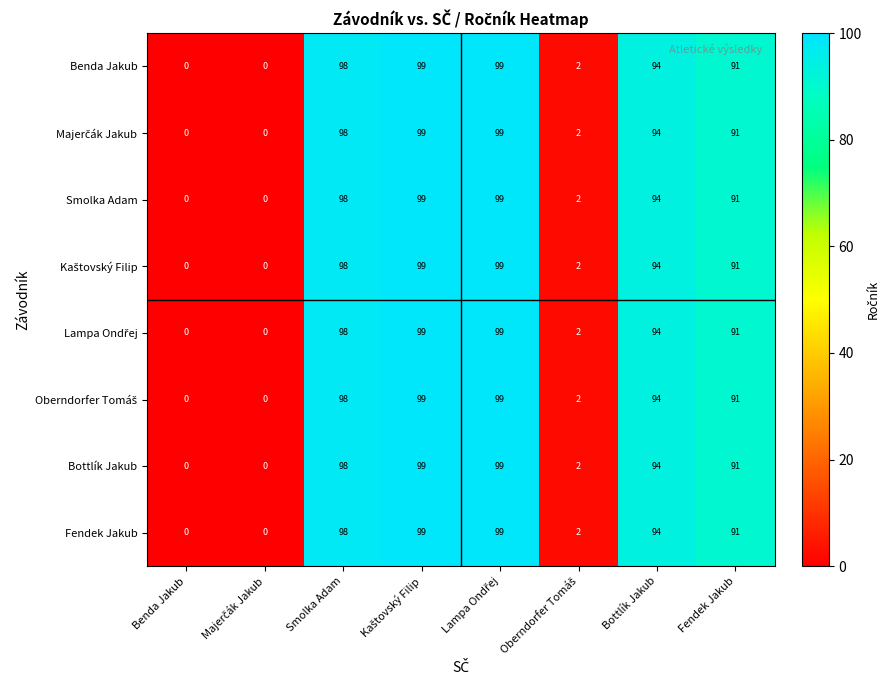

What is the difference between the maximum and minimum values in the Smolka Adam series?

99